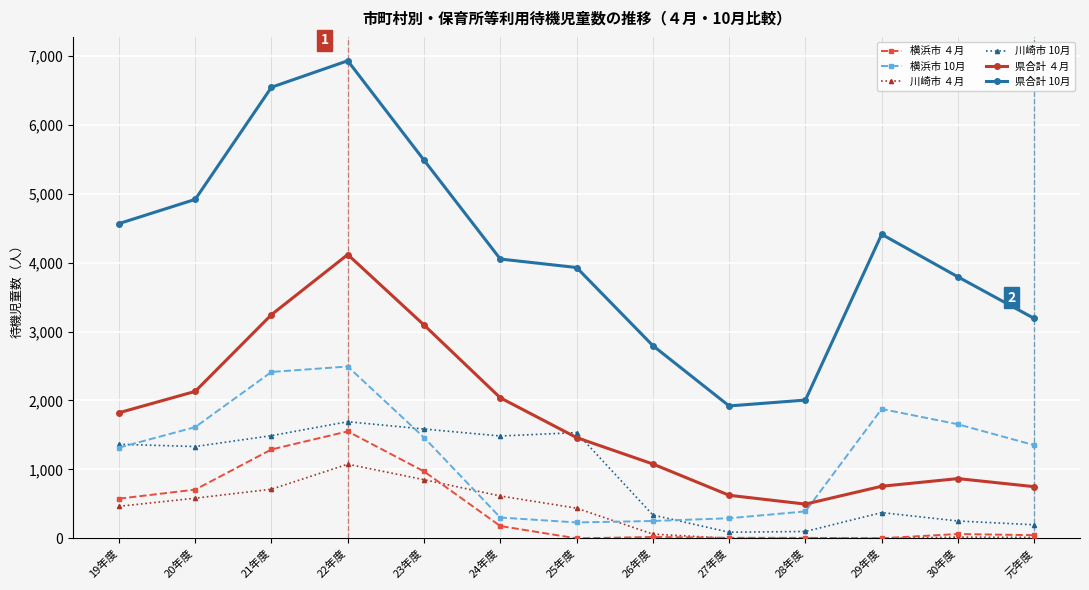

At how many categories does at least one series exceed 4949?

3